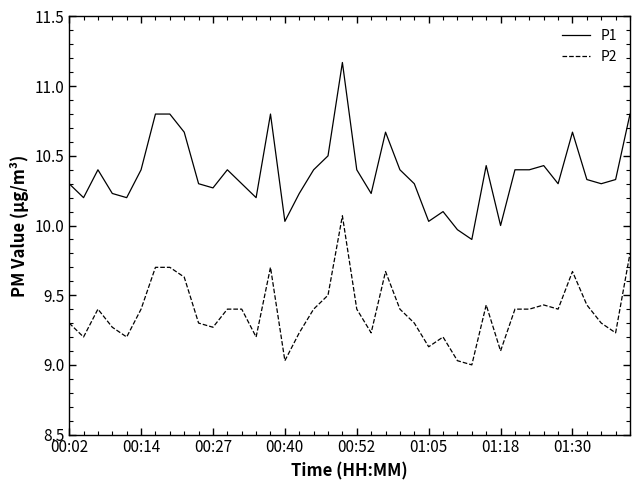

True or false: P2 and P1 cross at least once.

False